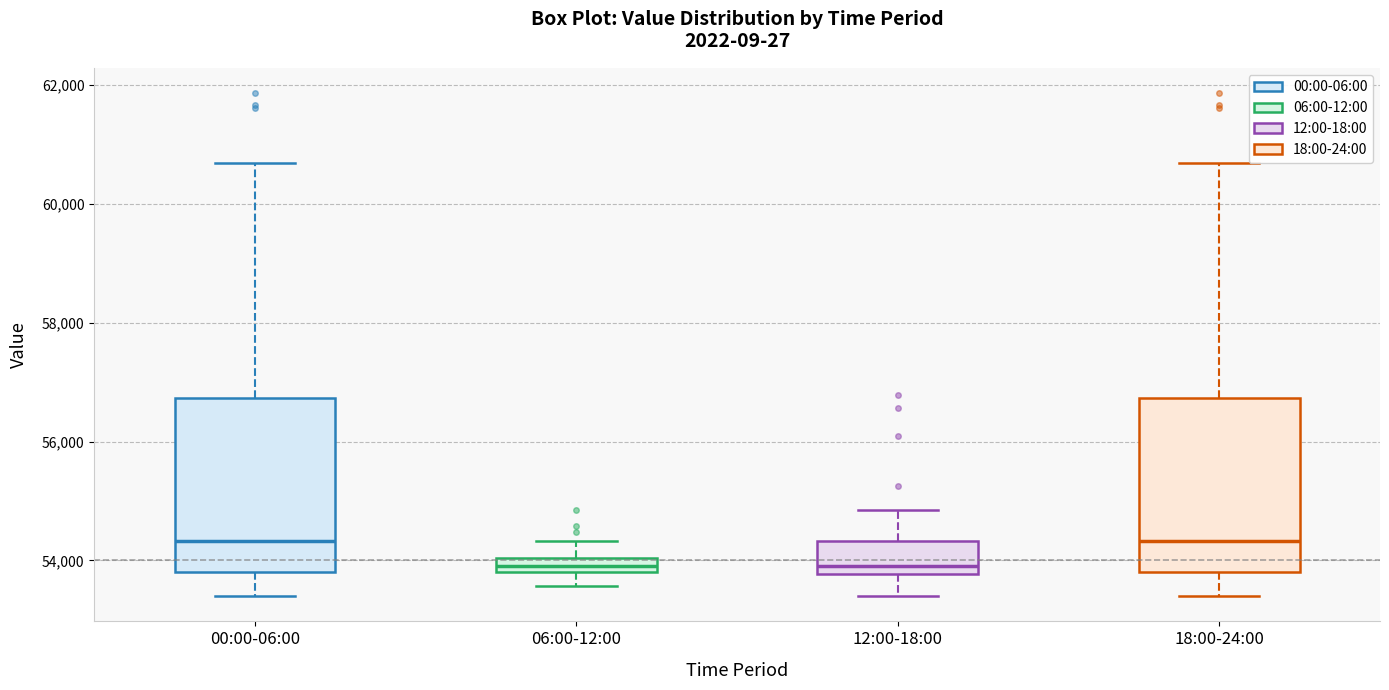

Where does the lower whisker of the box for 12:00-18:00 end on the y-axis? The values are not printed on the chart, so give them approximately, as read against the axis.

53400